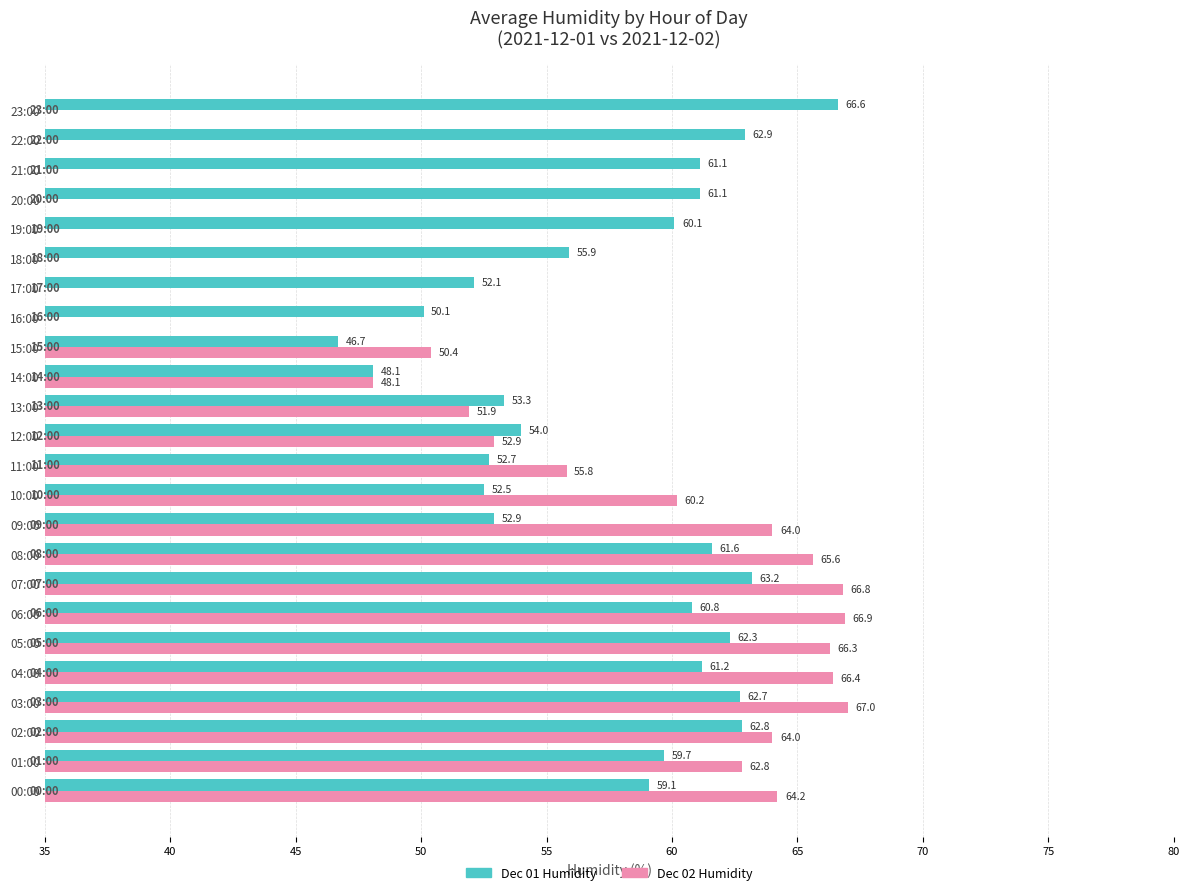

Reading left to right, transcribe all the data shown in this chart.

Dec 01 Humidity: 59.1	59.7	62.8	62.7	61.2	62.3	60.8	63.2	61.6	52.9	52.5	52.7	54.0	53.3	48.1	46.7	50.1	52.1	55.9	60.1	61.1	61.1	62.9	66.6
Dec 02 Humidity: 64.2	62.8	64.0	67.0	66.4	66.3	66.9	66.8	65.6	64.0	60.2	55.8	52.9	51.9	48.1	50.4	0.0	0.0	0.0	0.0	0.0	0.0	0.0	0.0